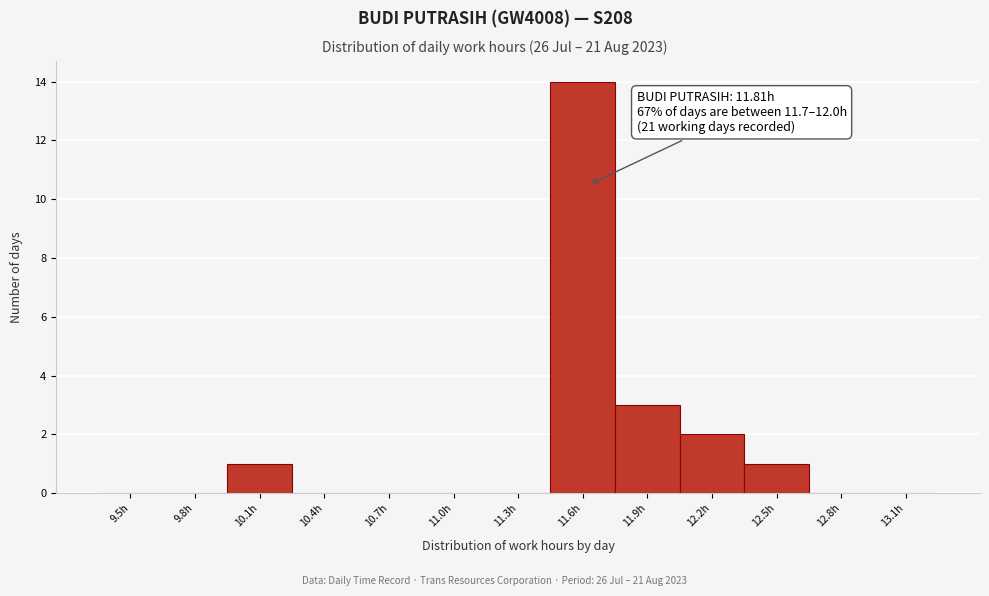

Reading left to right, transcribe all the data shown in this chart.

9.5h=0	9.8h=0	10.1h=1	10.4h=0	10.7h=0	11.0h=0	11.3h=0	11.6h=14	11.9h=3	12.2h=2	12.5h=1	12.8h=0	13.1h=0